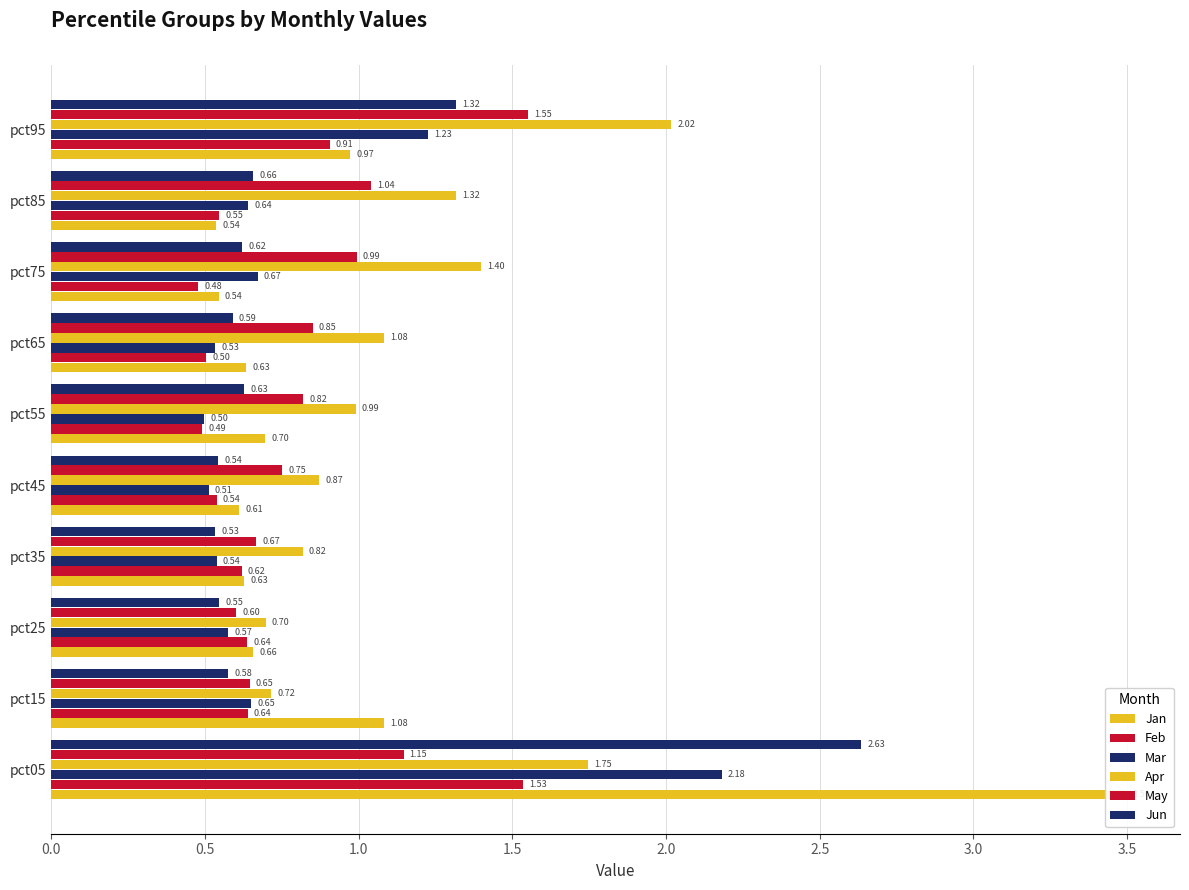

Is the value of Feb at pct85 greater than the value of Jan at pct05?

No